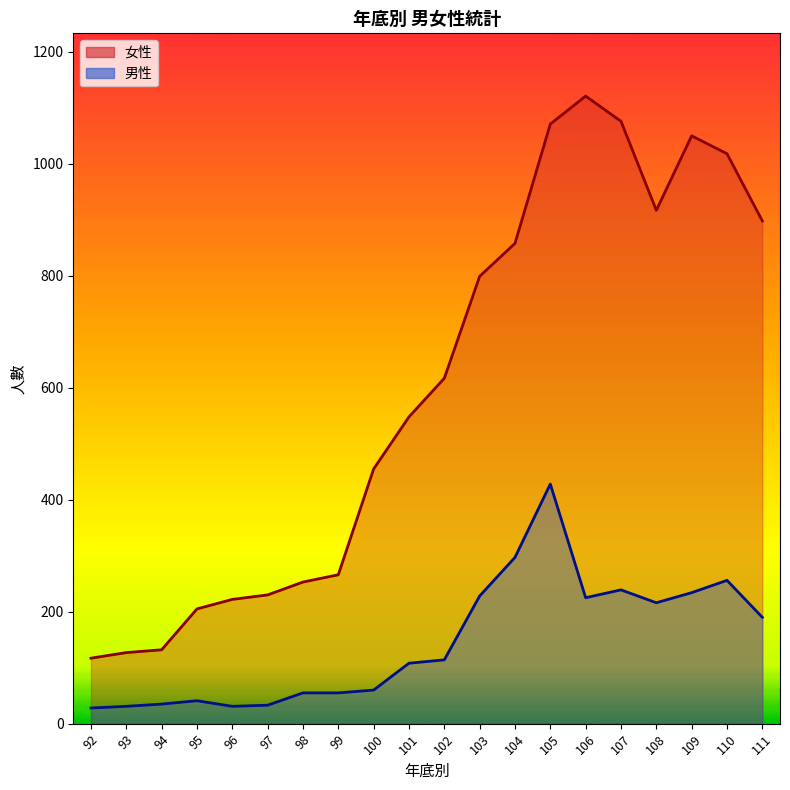

Does the chart have visible grid lines?

No